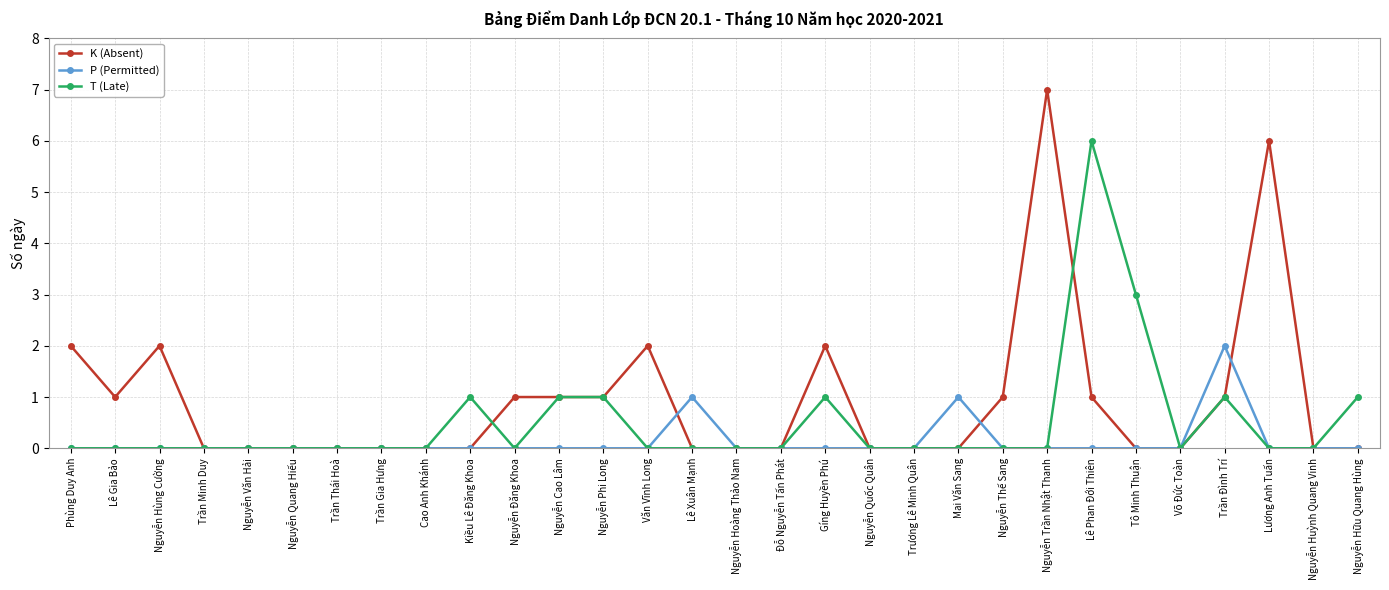

True or false: T (Late) has more than 0 points higher than both neighbors.

True